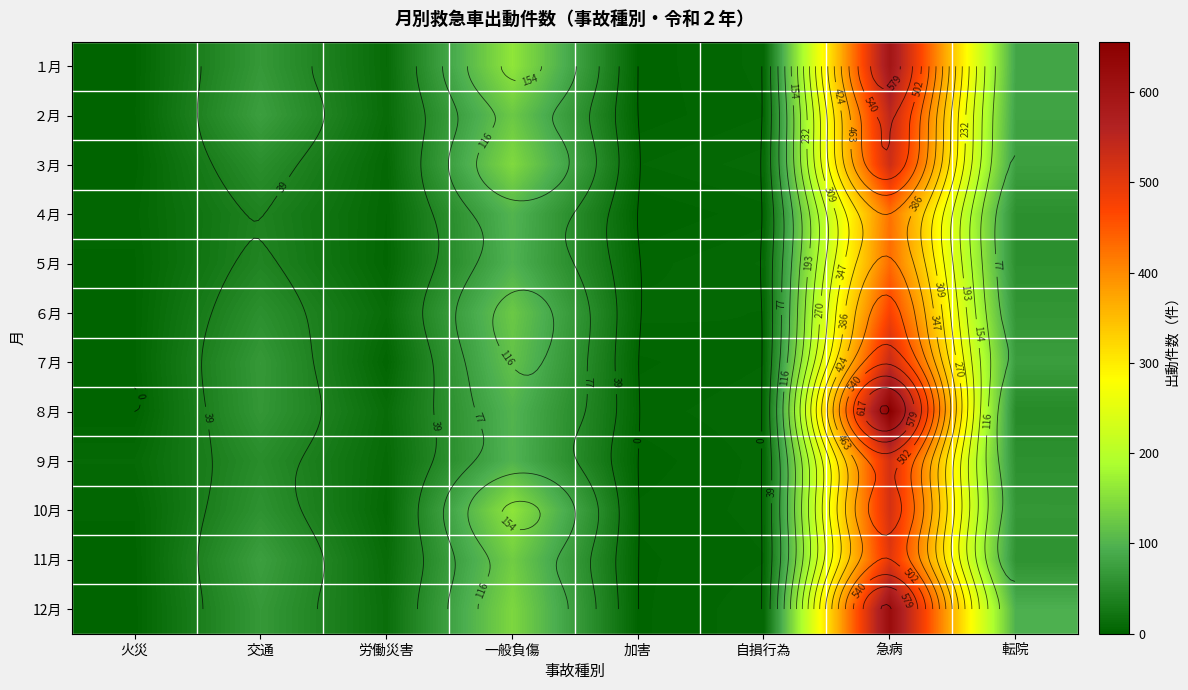

True or false: 11月 has a value of 2 at 火災.

False